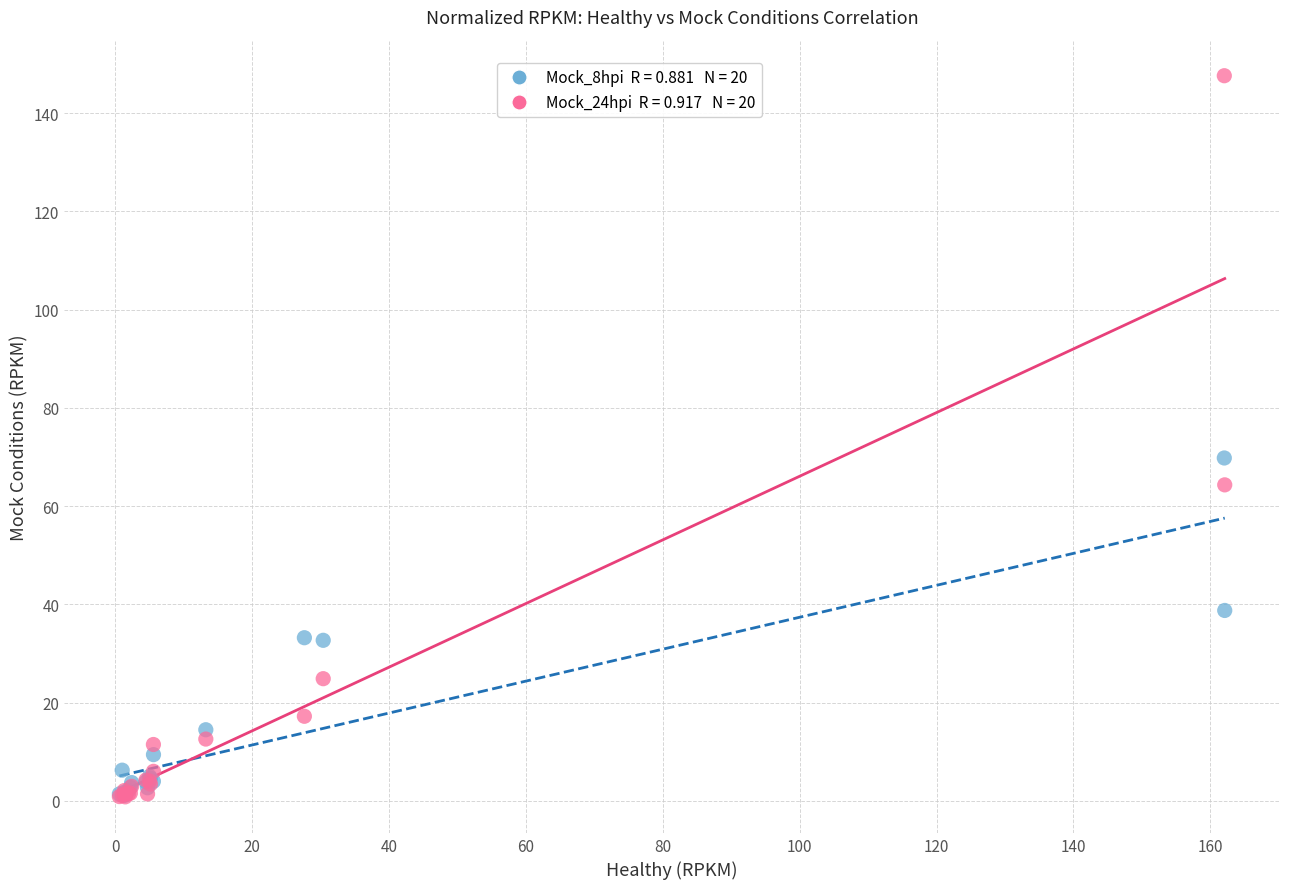

Across all series, what Y value is closest to 74?

69.8